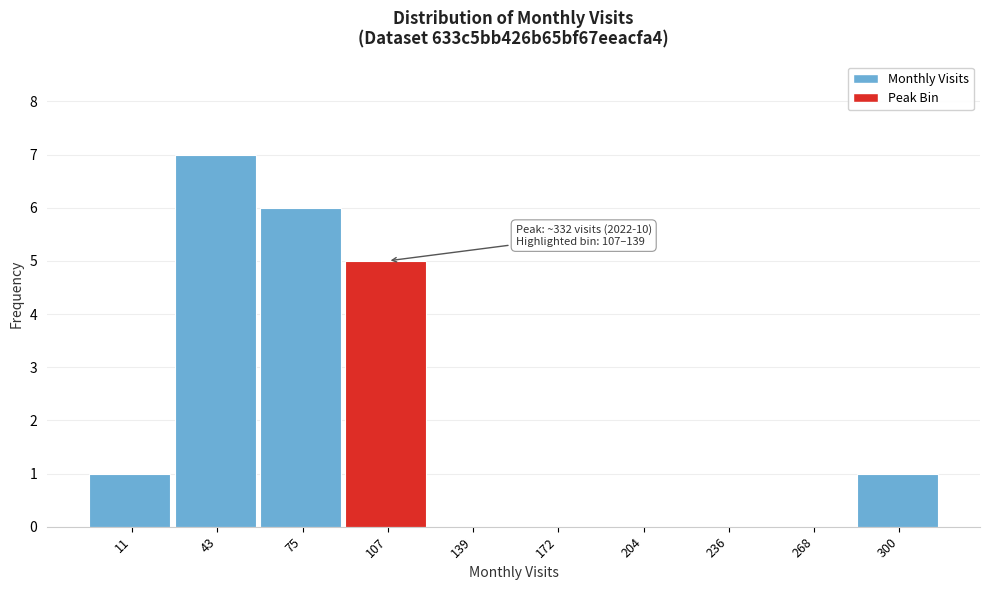

Reading right to left, what are all the values shown in this chart?

300=1	268=0	236=0	204=0	172=0	139=0	107=5	75=6	43=7	11=1